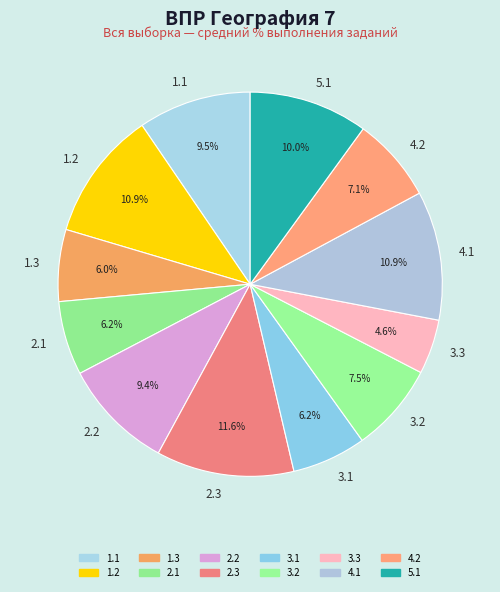

To the nearest percent, what portion does 1.3 represent?

6%